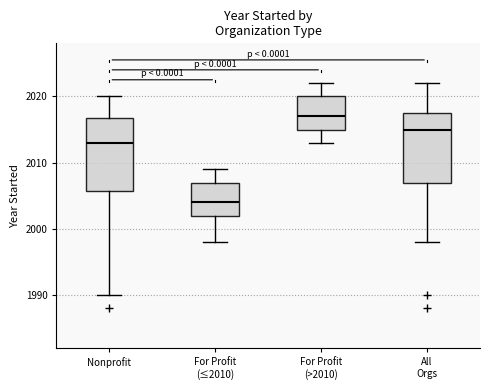

Reading left to right, read every box against the y-axis: the position of its median line, the range the box covers, and the ends of its whiskers. The values are not printed on the chart, so give them approximately, as read against the axis.

Nonprofit: median 2013, box 2006 to 2017, whiskers 1990 to 2020
For Profit (≤2010): median 2004, box 2002 to 2007, whiskers 1998 to 2009
For Profit (>2010): median 2017, box 2015 to 2020, whiskers 2013 to 2022
All Orgs: median 2015, box 2007 to 2018, whiskers 1998 to 2022